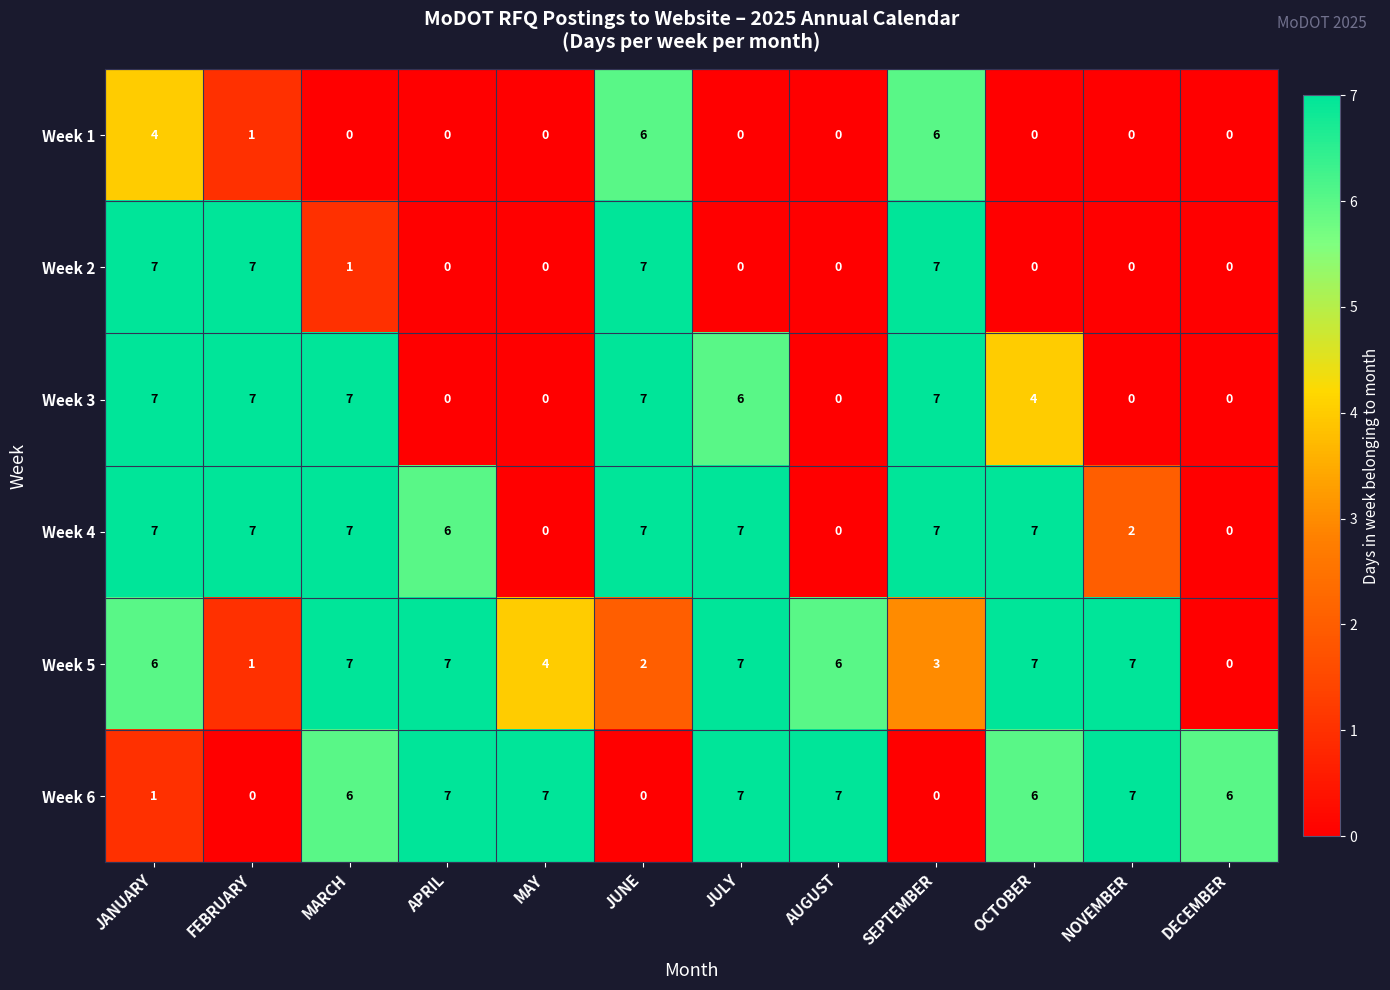

At how many categories does at least one series exceed 5?

12